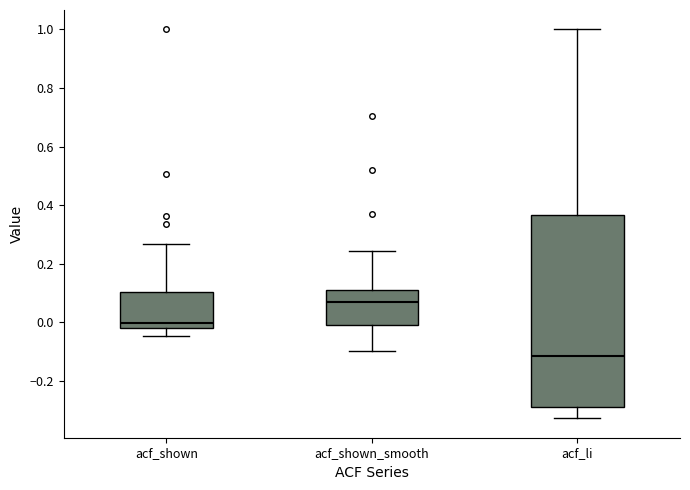

Comparing the boxes themselves (not the whiskers), which one is the tallest?

acf_li